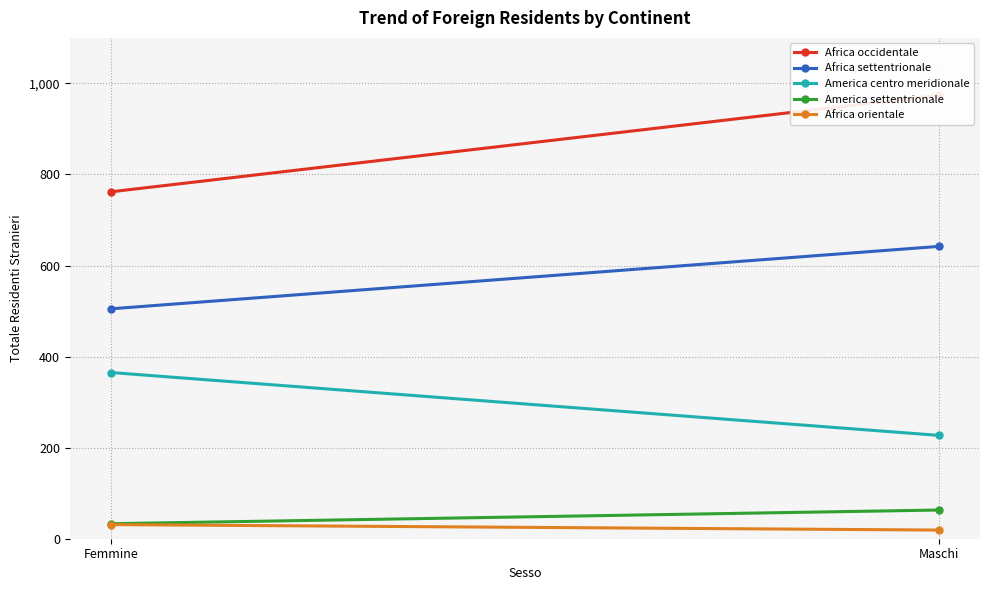

What position from the right is Maschi?

1